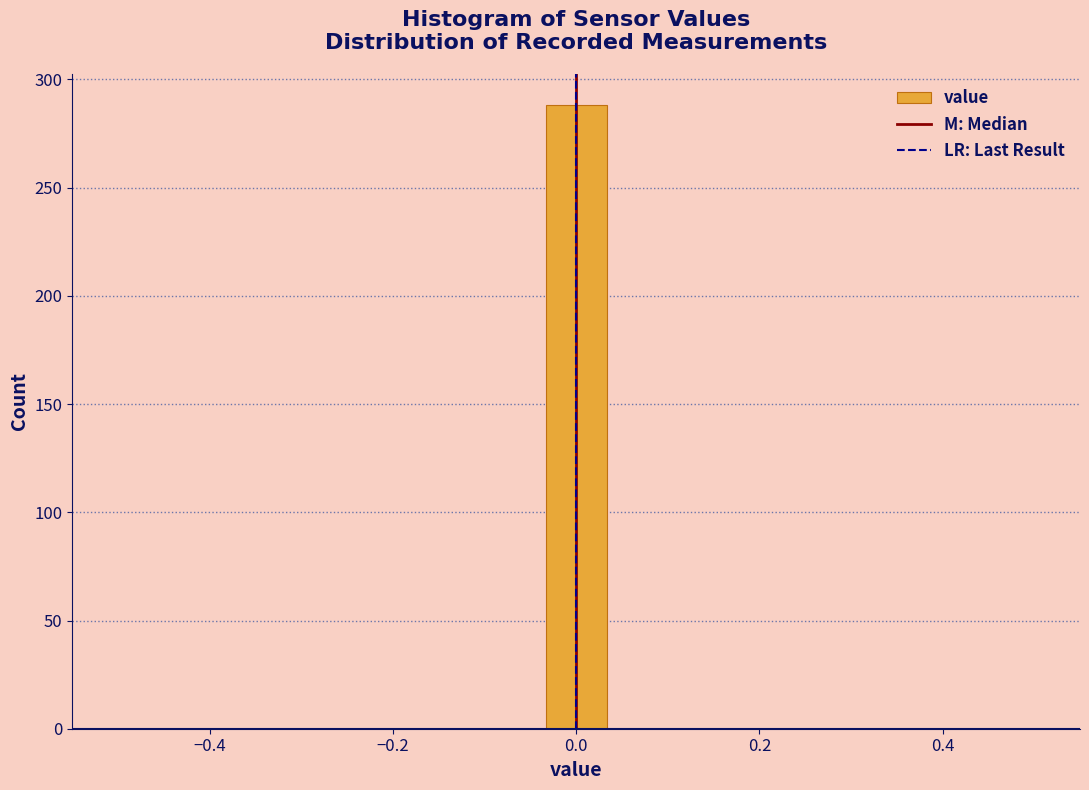

Around what value on the x-axis is the tallest bar? Give the approximate position of its centre, as read against the axis.

0.00